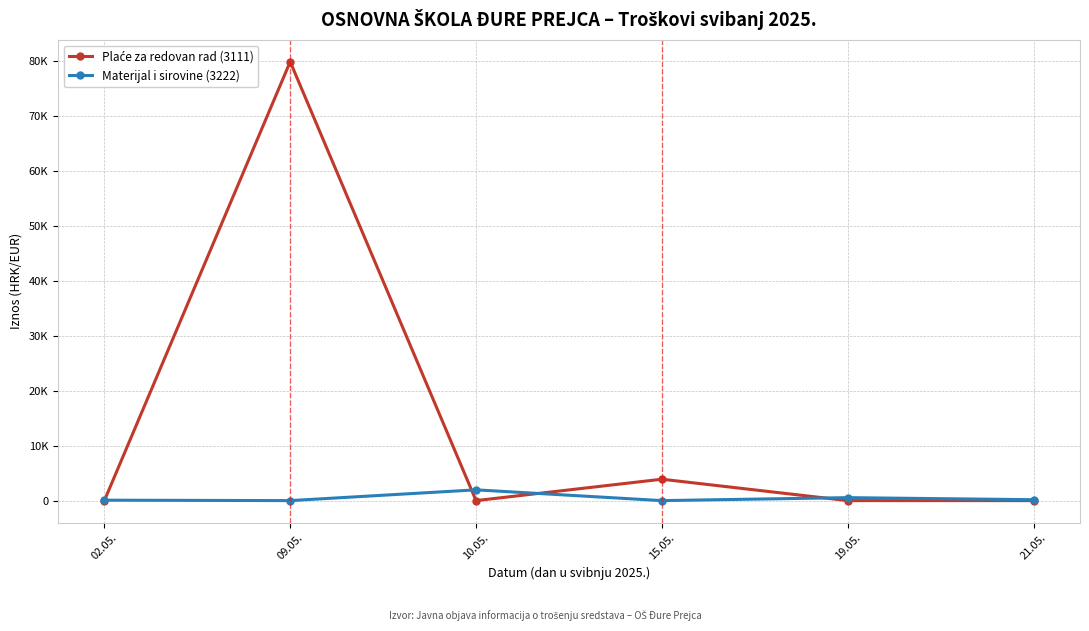

Does the chart have visible grid lines?

Yes